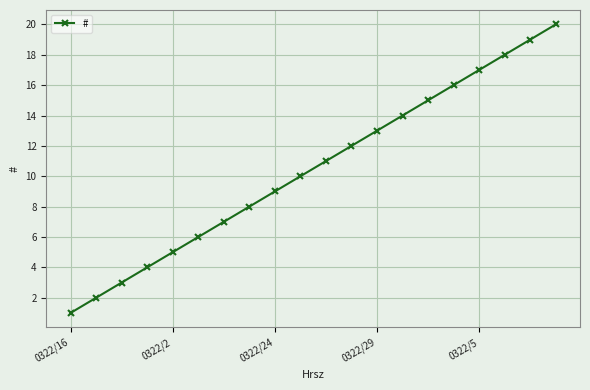

What is the difference between the second highest and minimum values?

18